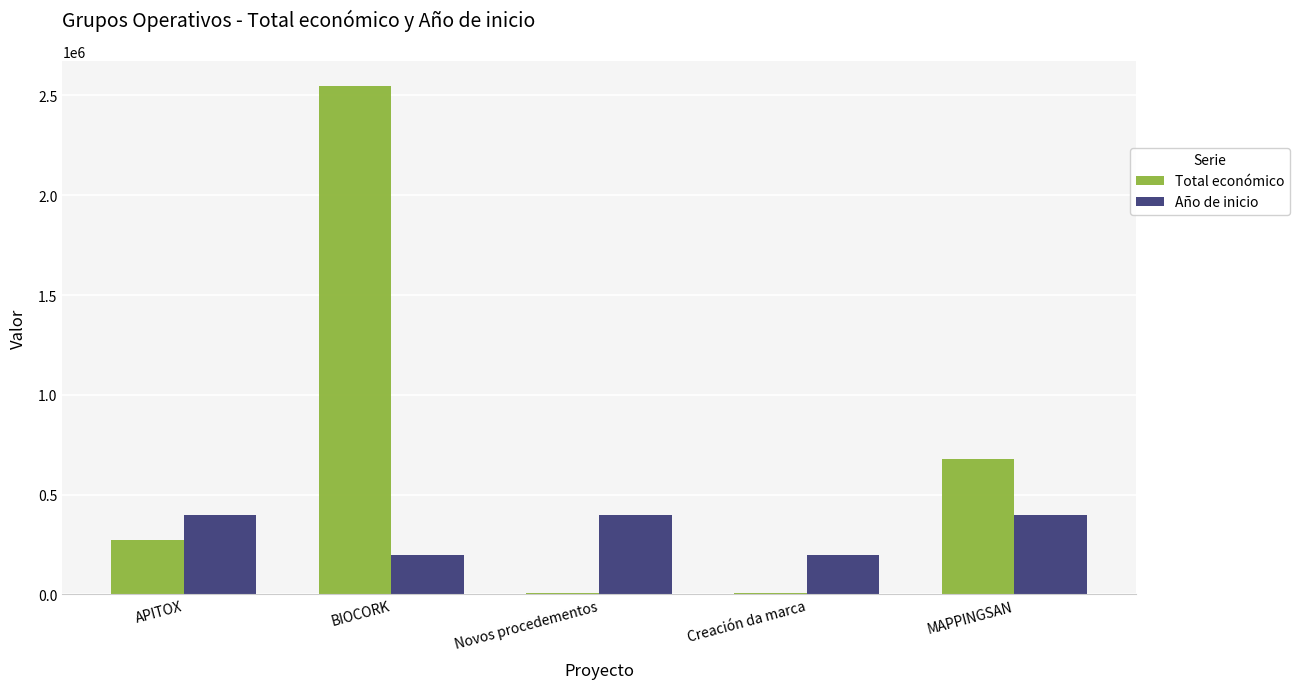

What value does the Total económico series have at Creación da marca, to the nearest 10?

7880